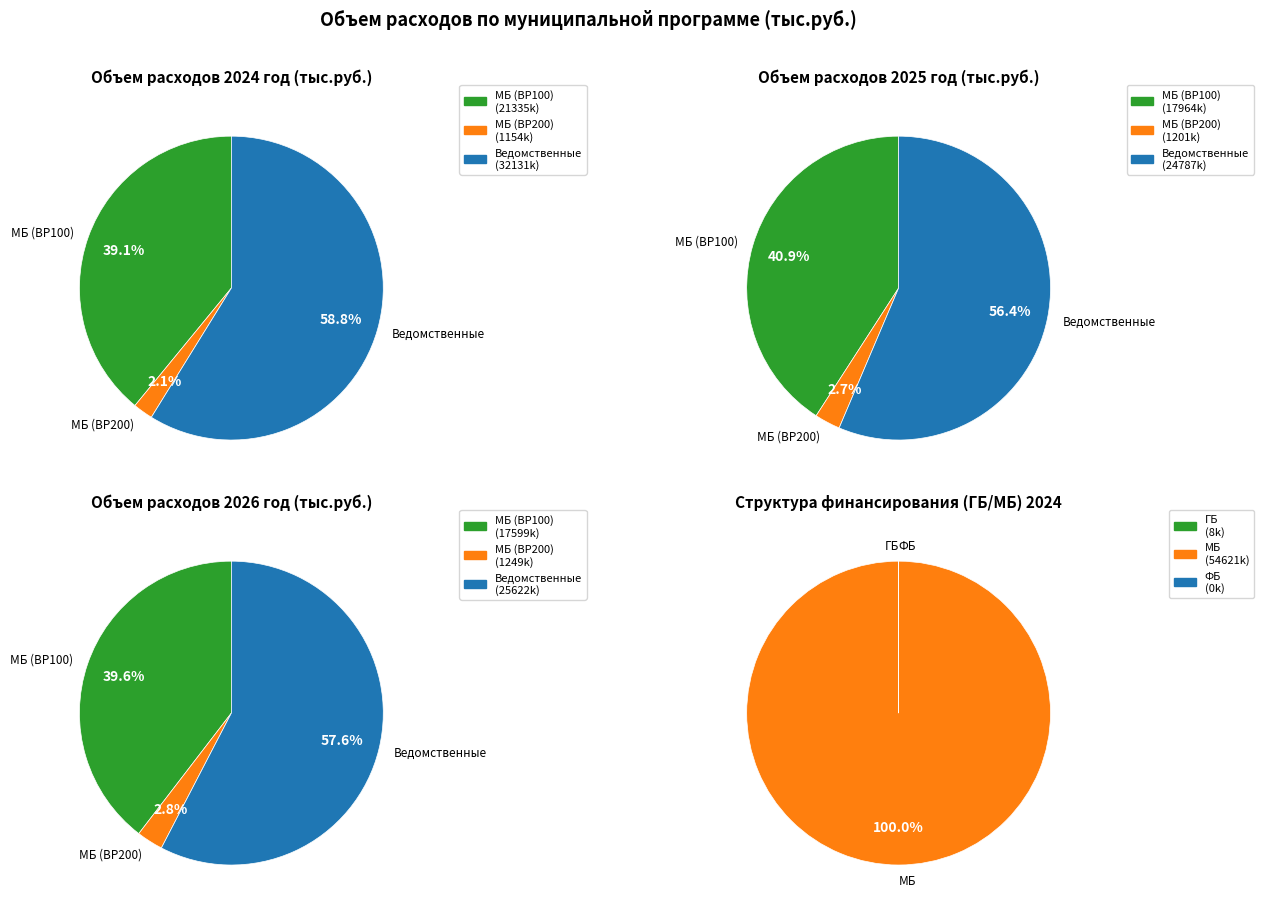

How many slices are in this pie chart?

3